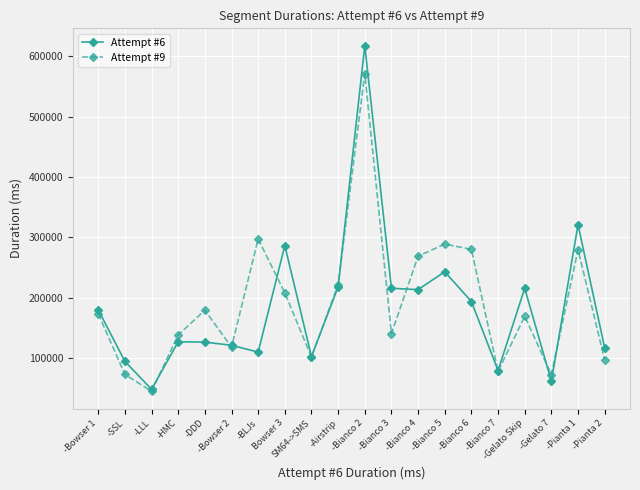

What is the lowest value of the Attempt #9 series?

44615